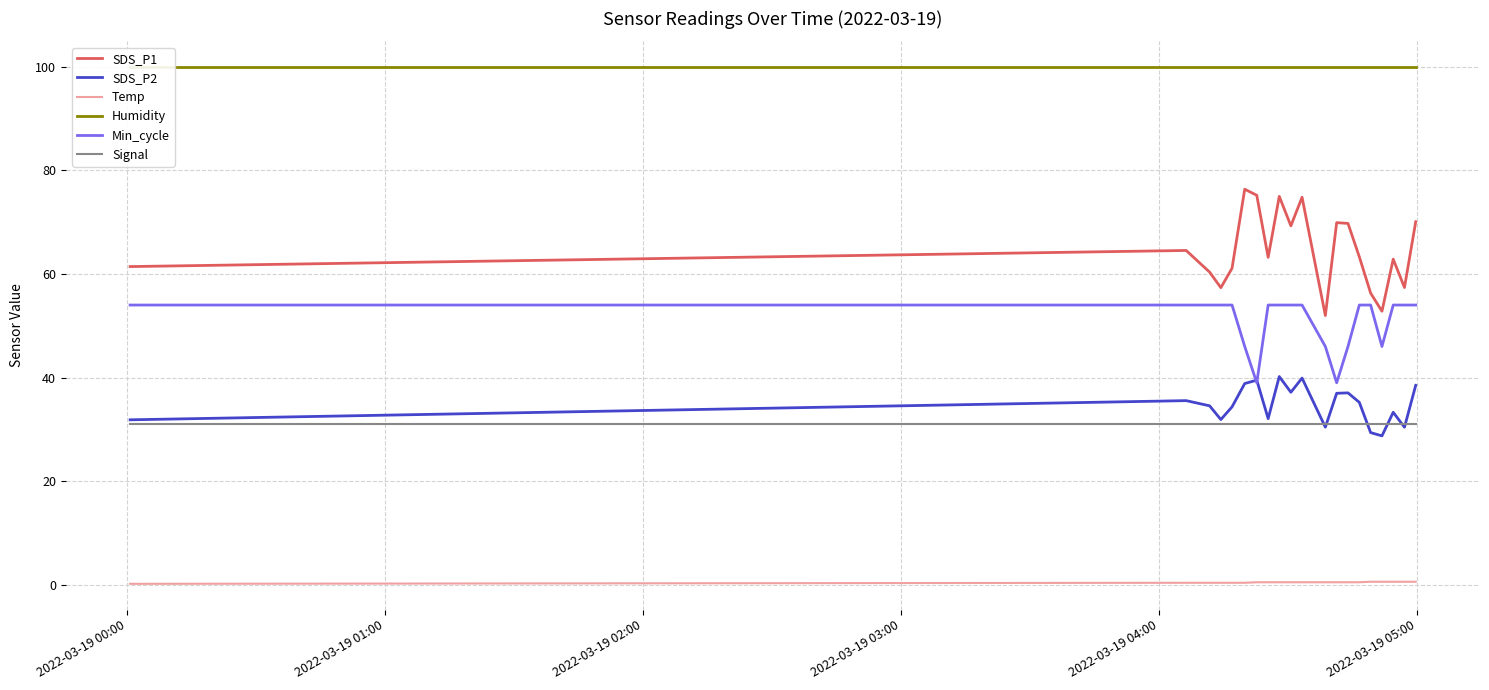

True or false: Temp and Signal intersect in this chart.

False